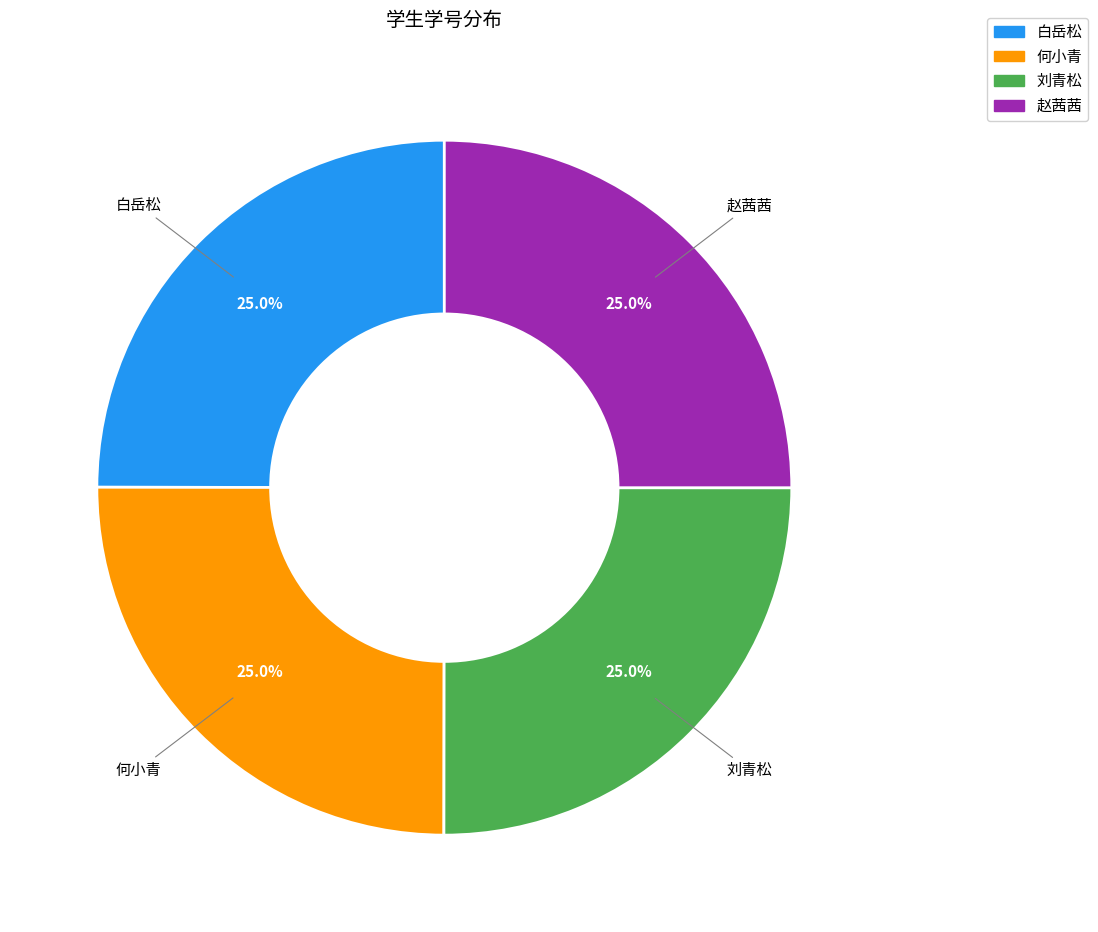

What is the ratio of the value at 赵茜茜 to the value at 何小青?

1.0